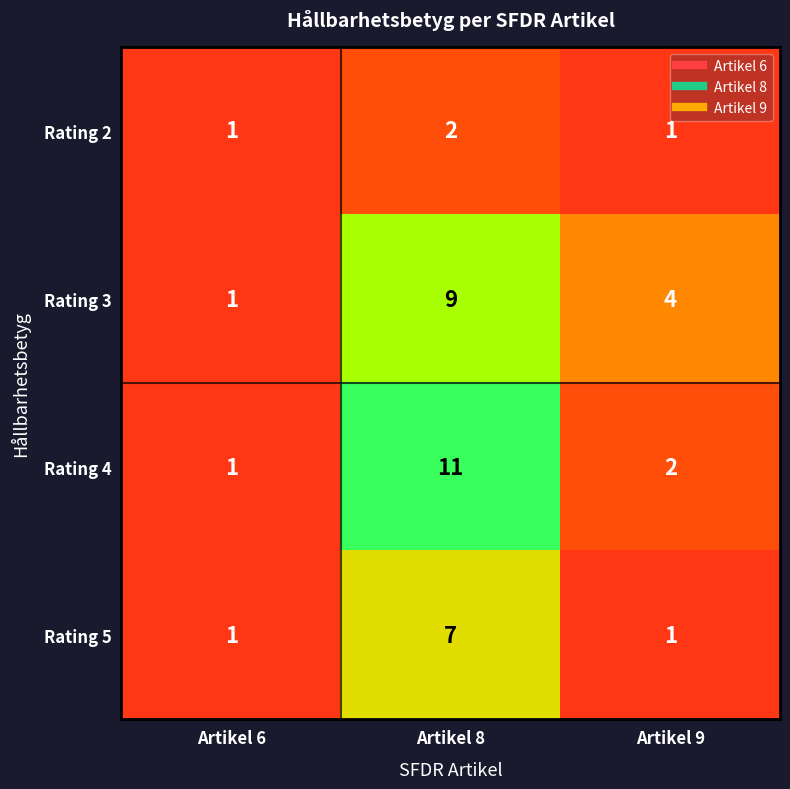

The Rating 4 series shows 2 at Artikel 9. True or false?

True